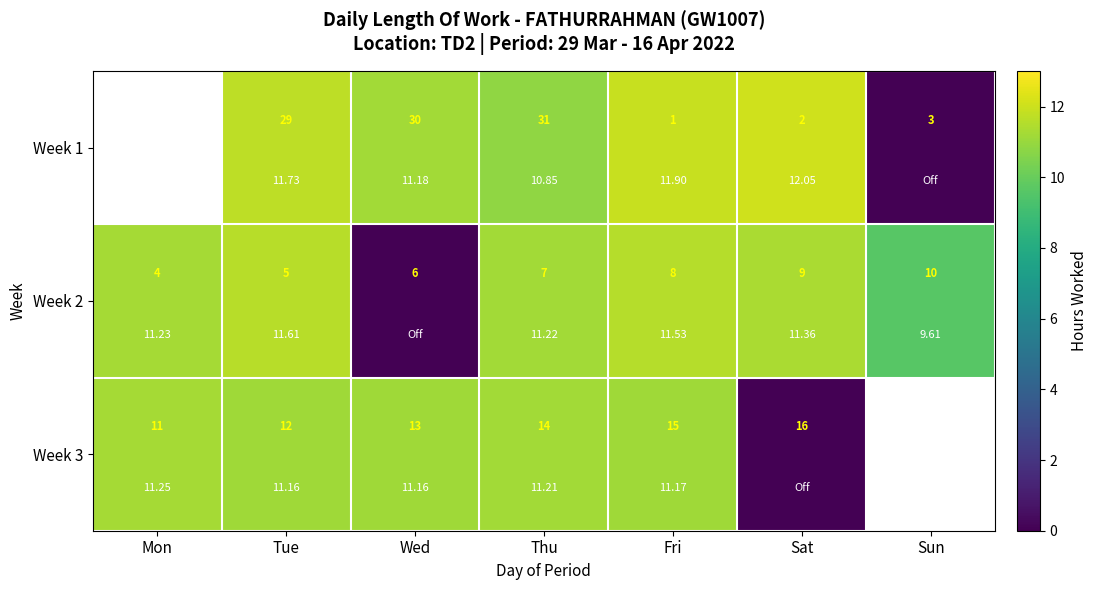

Rank the series at Wed from highest to lowest value.

Week 1, Week 3, Week 2